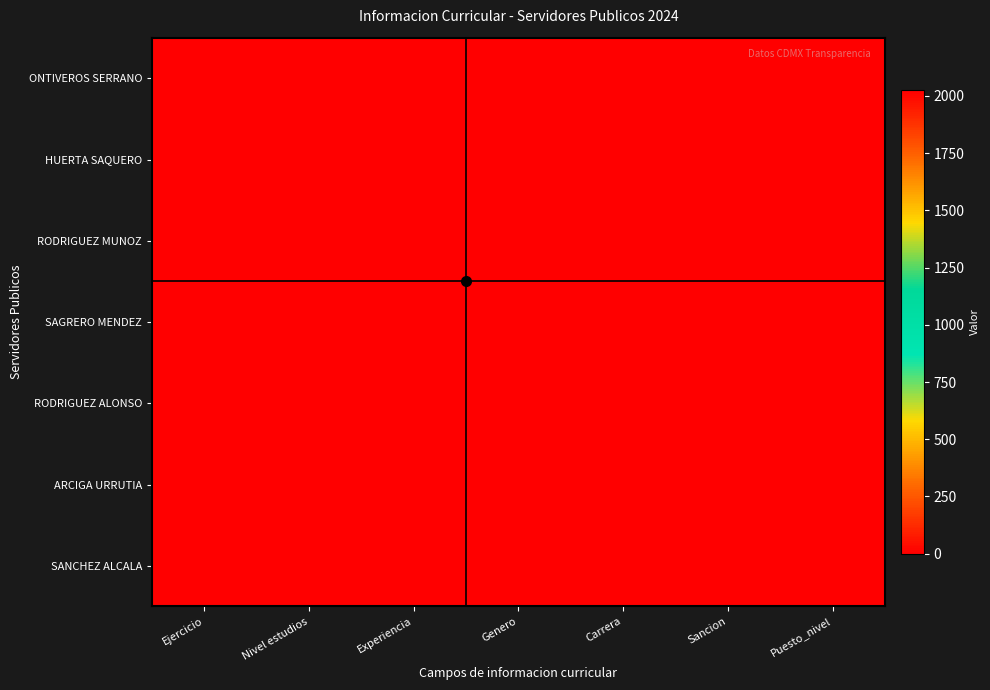

What is the greatest value displayed?

2024